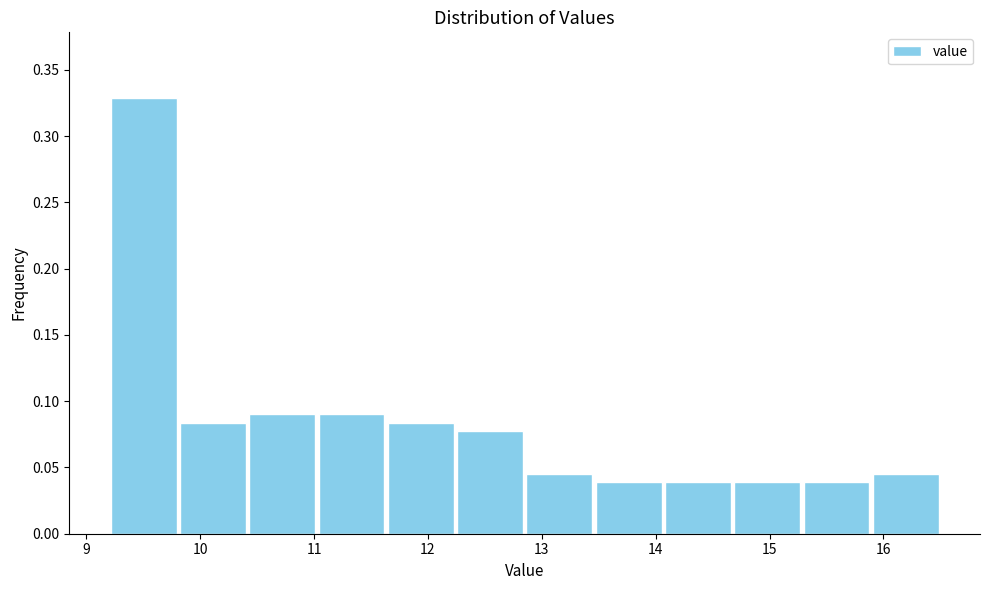

Reading left to right, list every bar in this chart as the range it spans on the x-axis followed by its height. Neither the bar edges nor the heights are printed on the chart, so give them approximately, as read against the axes.

9.2 to 9.8: 0.330
9.8 to 10.4: 0.085
10.4 to 11.0: 0.090
11.0 to 11.6: 0.090
11.6 to 12.2: 0.085
12.2 to 12.9: 0.075
12.9 to 13.5: 0.045
13.5 to 14.1: 0.040
14.1 to 14.7: 0.040
14.7 to 15.3: 0.040
15.3 to 15.9: 0.040
15.9 to 16.5: 0.045